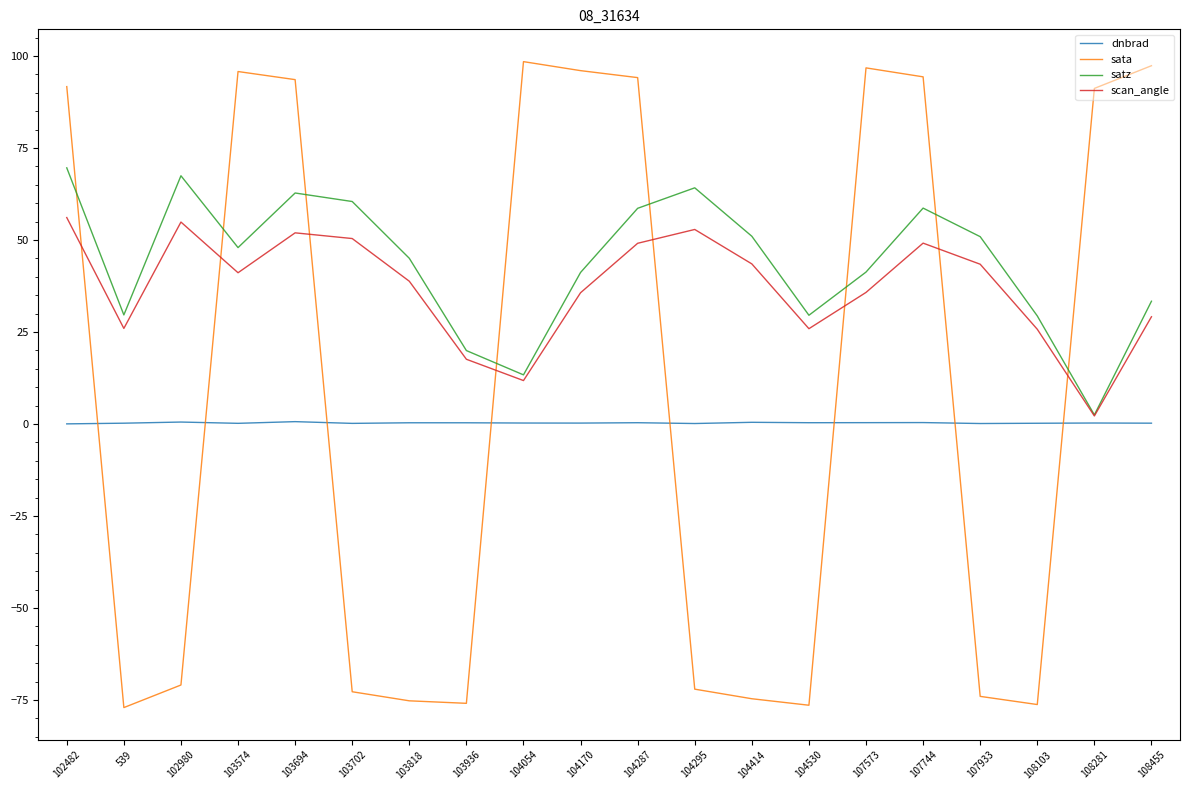

At 107744, list the series in order from smallest to largest.

dnbrad, scan_angle, satz, sata